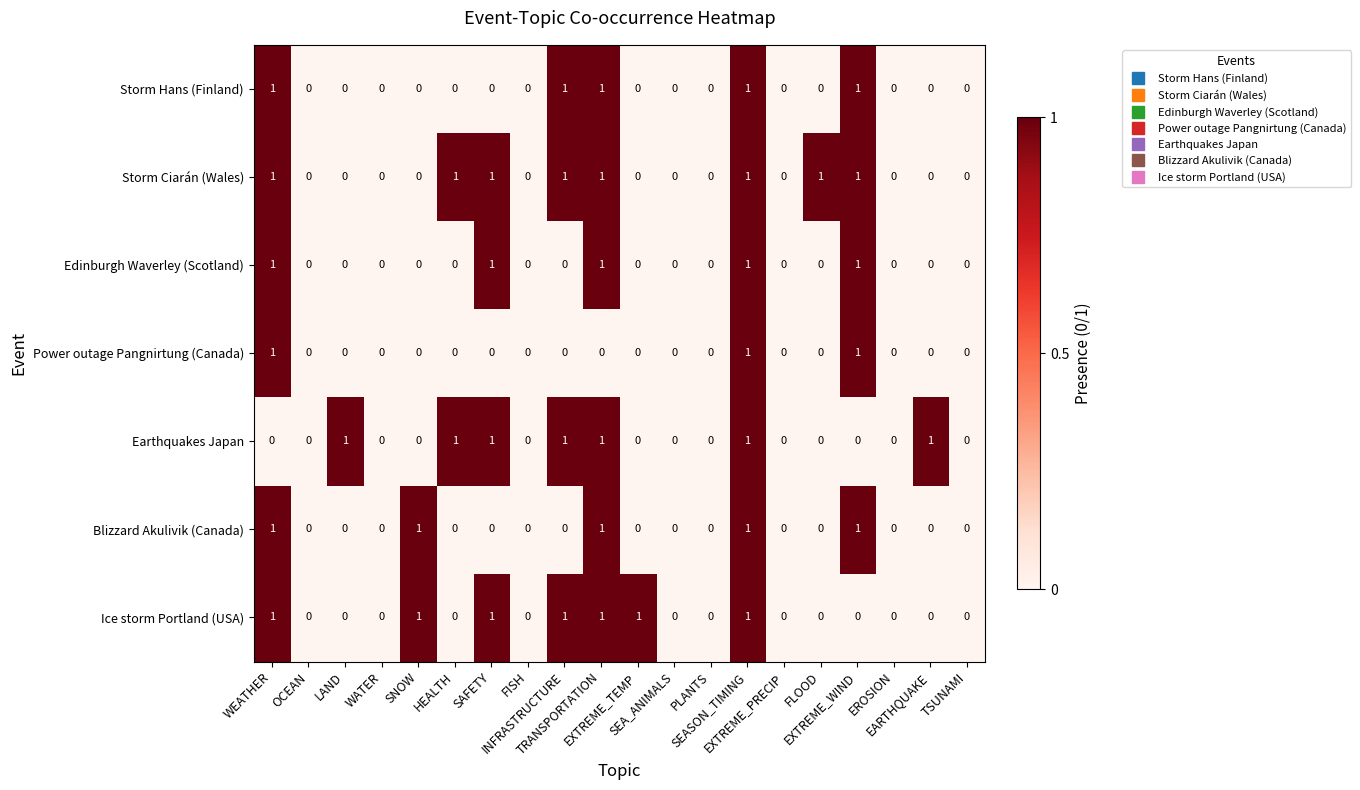

How many Power outage Pangnirtung (Canada) values are between 0 and 1?

20